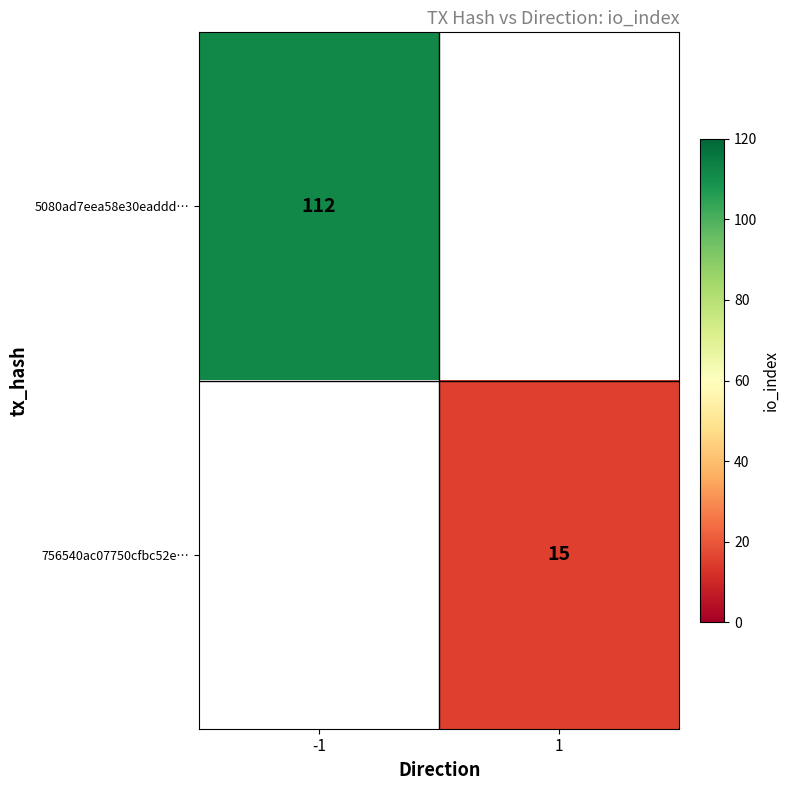

What is the minimum value shown in the chart?

15.0